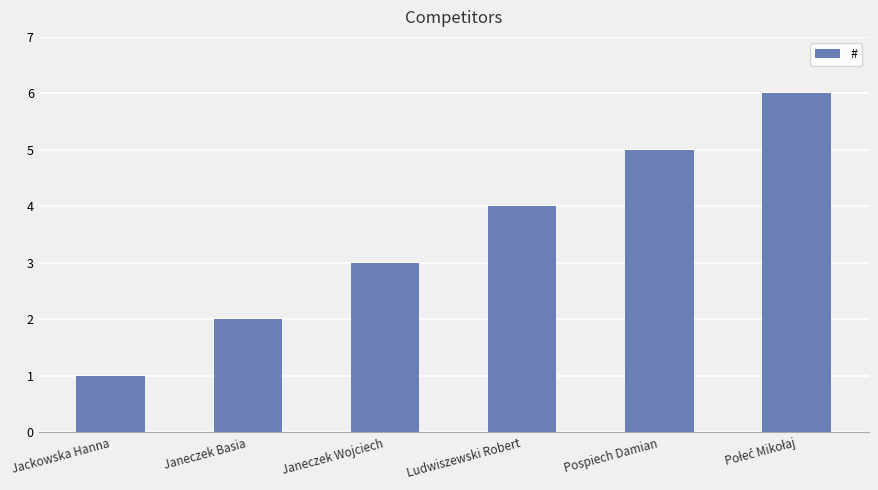

Which category has the lowest value across all series?

Jackowska Hanna